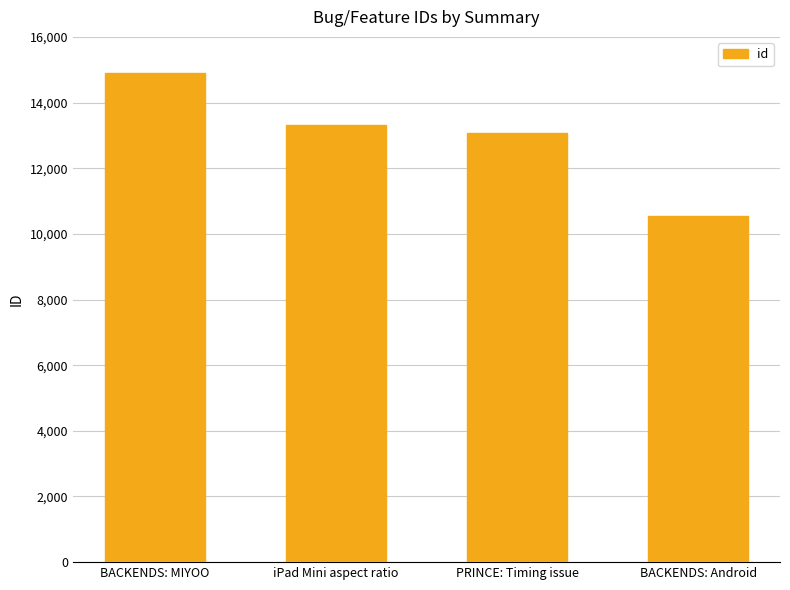

Reading right to left, what are all the values shown in this chart?

10546	13074	13317	14891